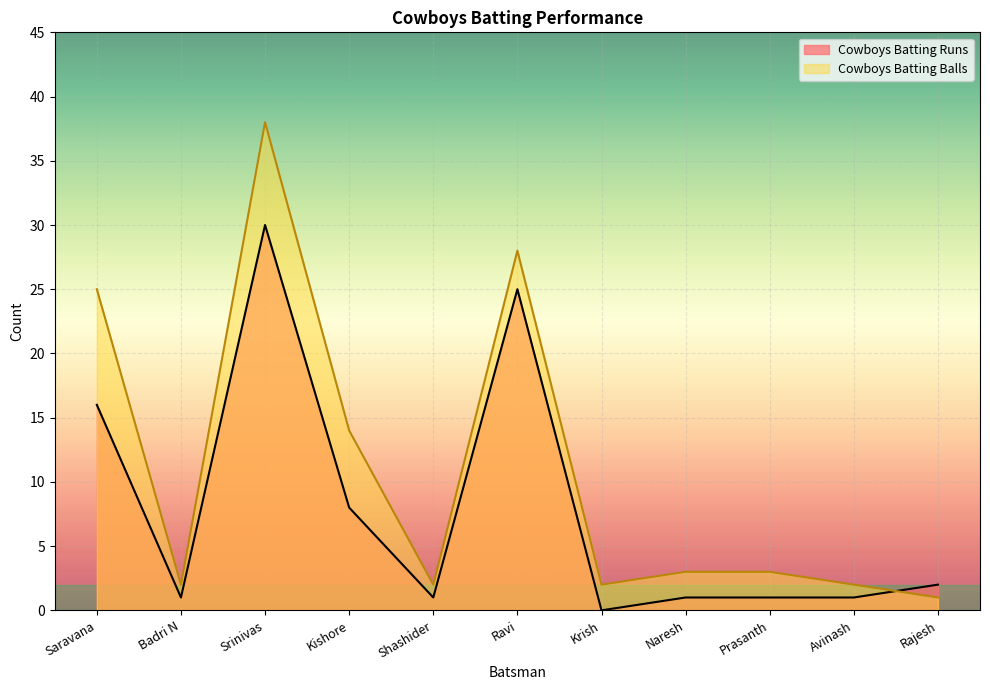

Is it true that Cowboys Batting Runs equals 13 at Ravi?

False